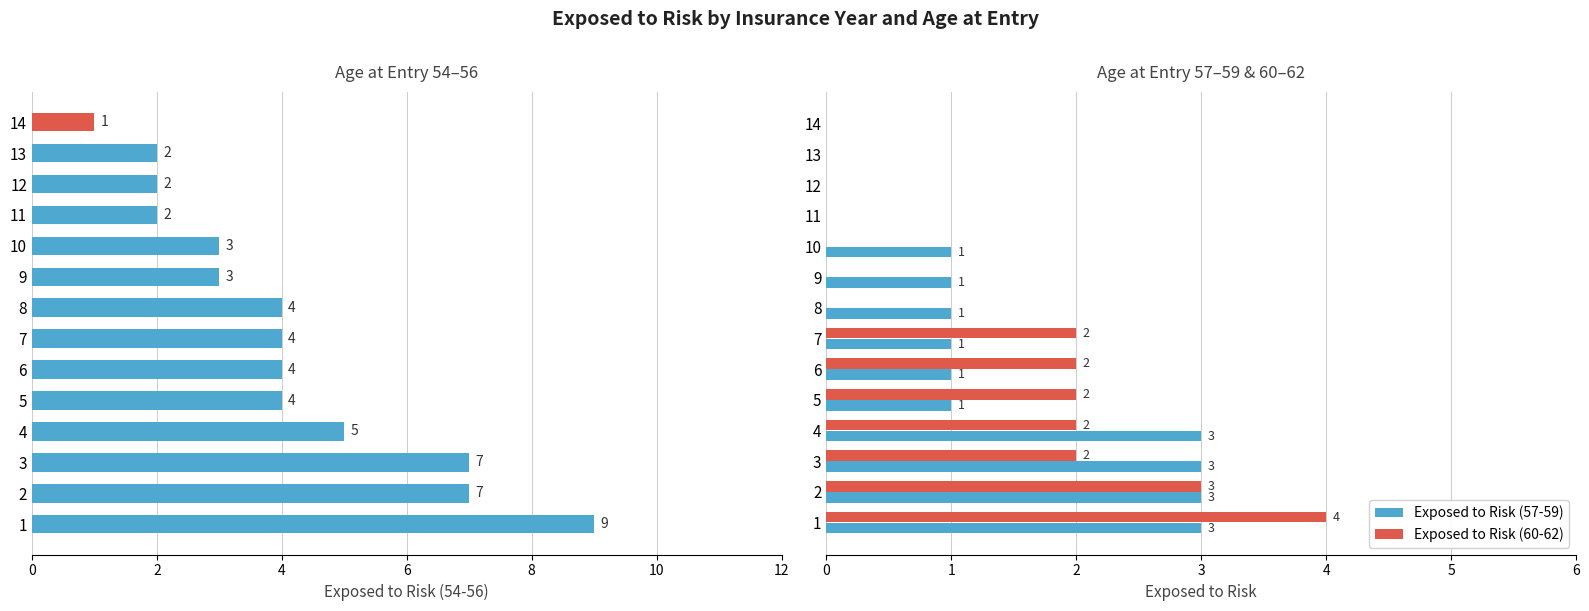

What is the total value across all series at 10?

7